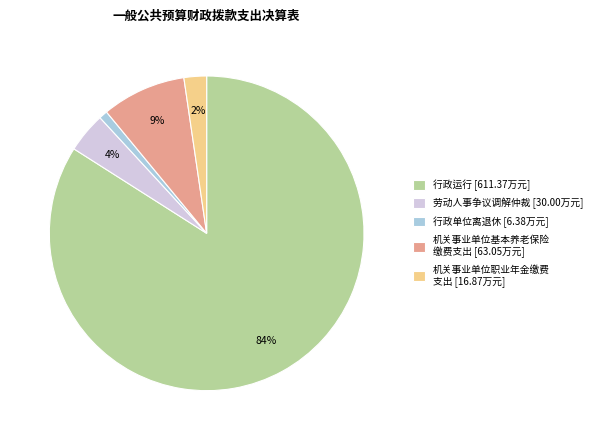

What is the smallest slice in the pie chart?

行政单位离退休 [6.38万元]